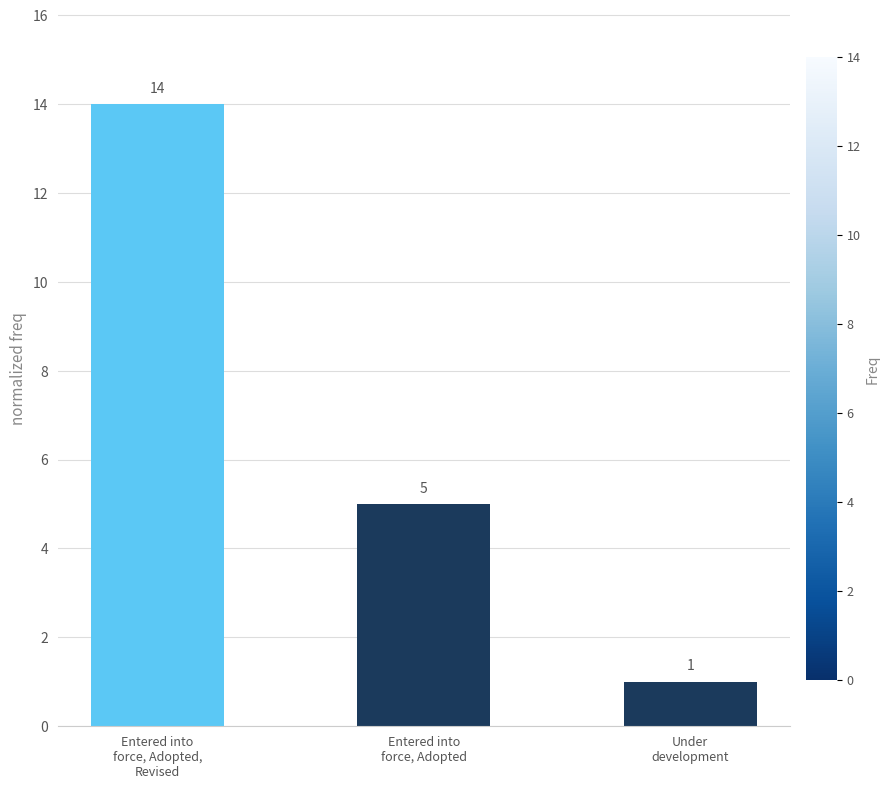

Is it true that the value at Entered into
force, Adopted is 5?

True